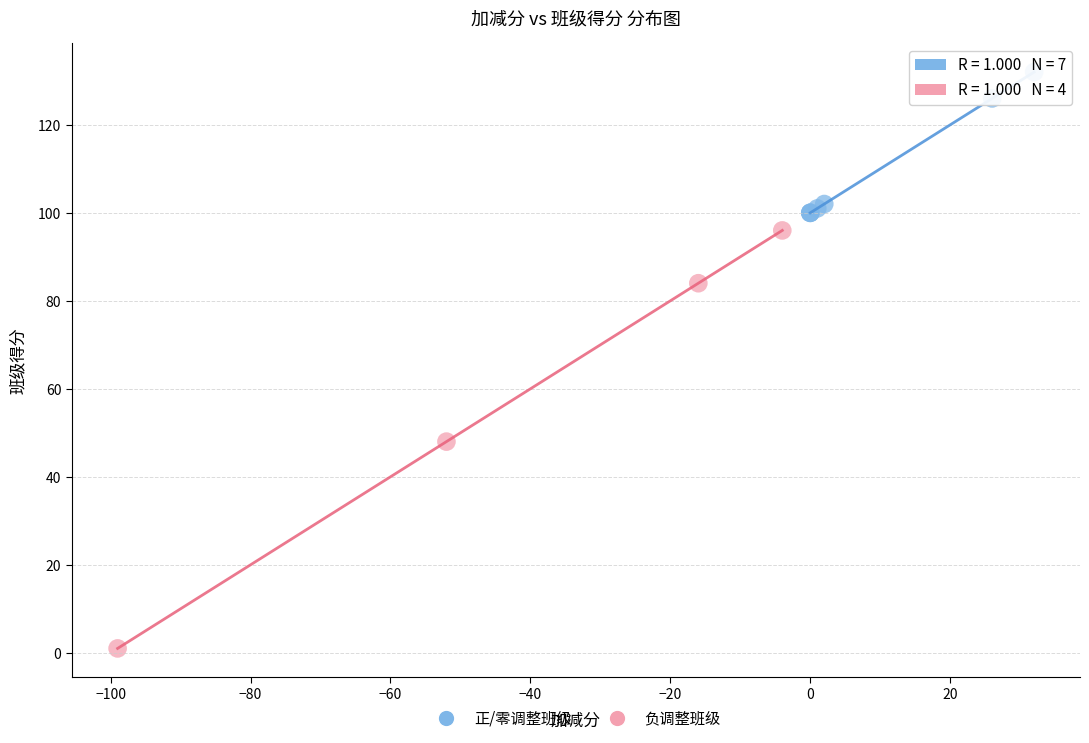

Which series contains the highest Y value?

正/零调整班级